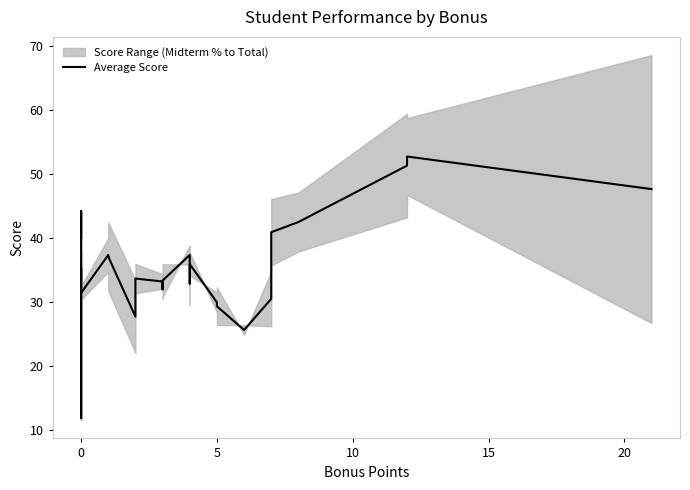

What is the minimum value shown in the chart?

11.8